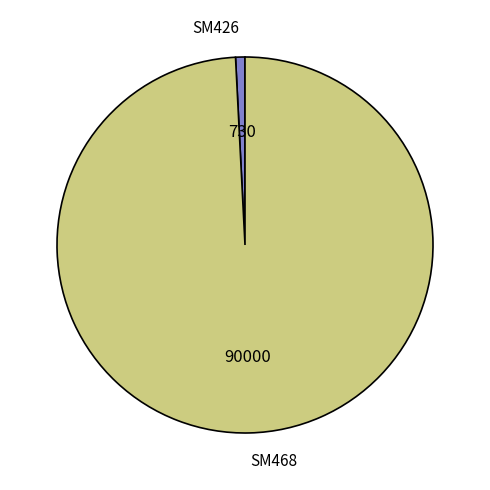

Rank the categories by value from highest to lowest.

SM468, SM426